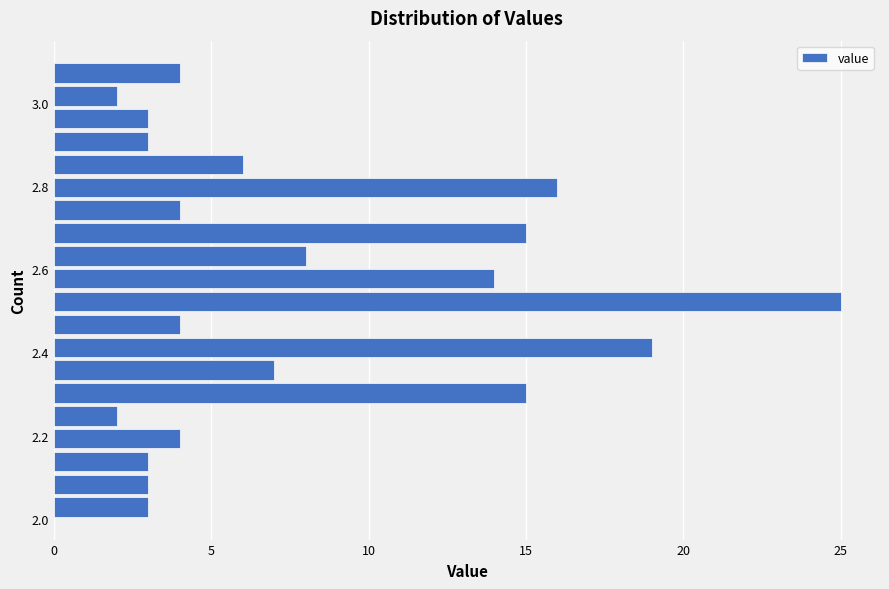

Around what value on the y-axis is the longest bar? Give the approximate position of its centre, as read against the axis.

2.52